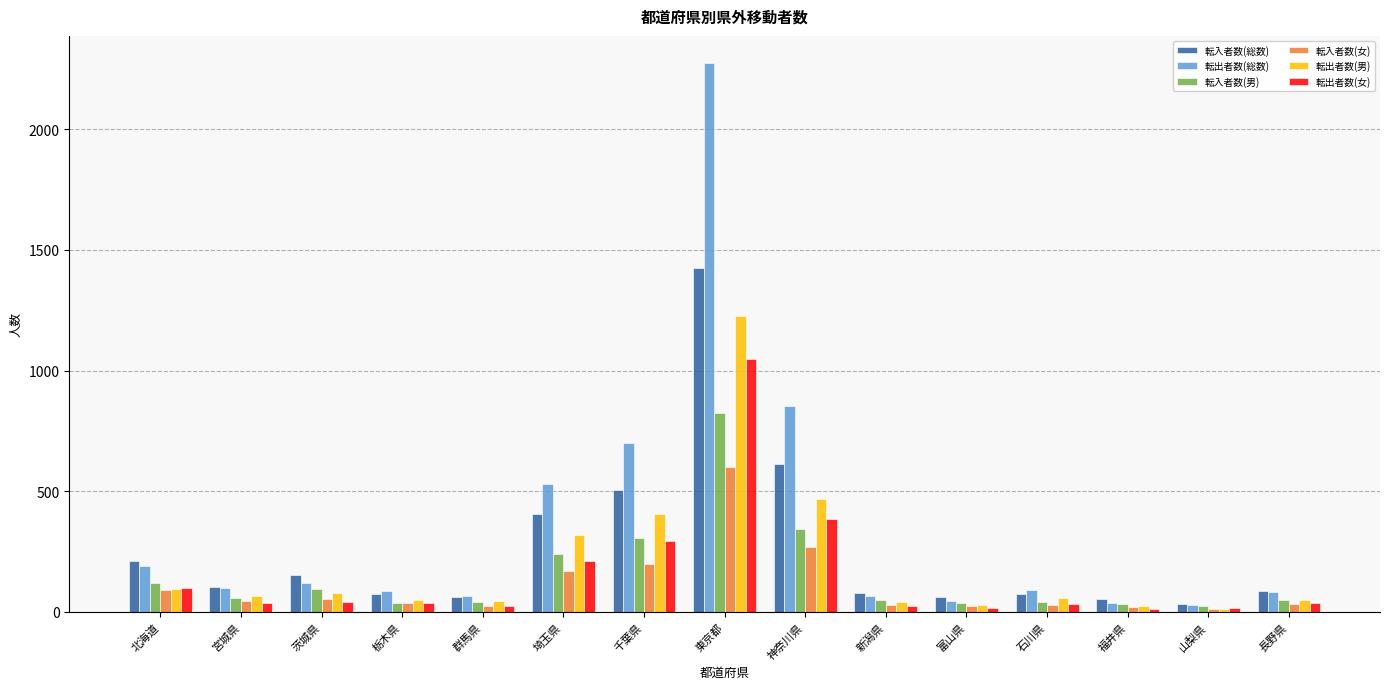

Rank the series by their maximum value, from highest to lowest.

転出者数(総数), 転入者数(総数), 転出者数(男), 転出者数(女), 転入者数(男), 転入者数(女)